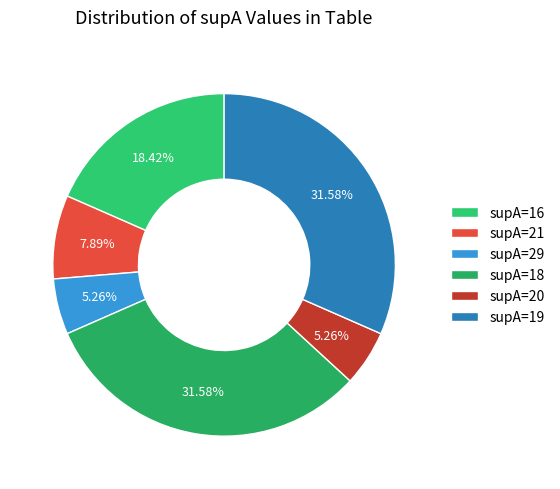

To the nearest percent, what is the difference between the largest and smallest slice percentages?

26%